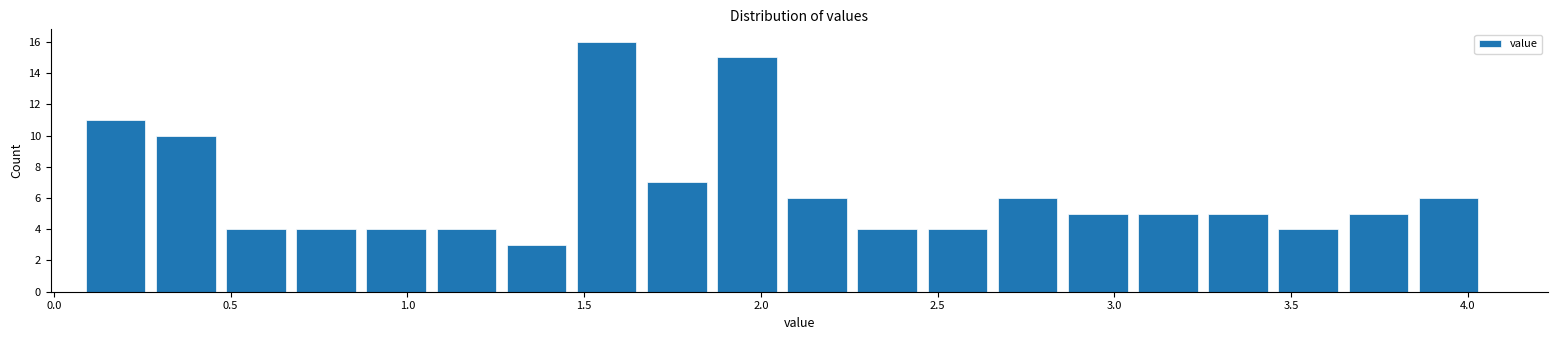

Around what value on the x-axis is the tallest bar? Give the approximate position of its centre, as read against the axis.

1.55